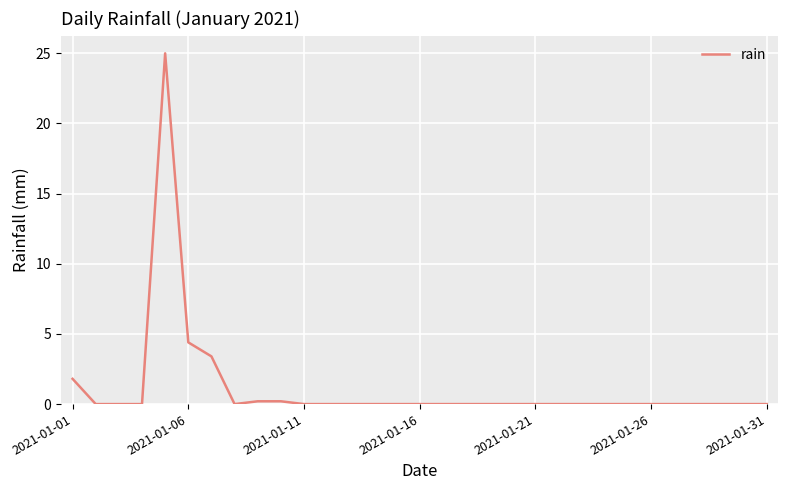

How many categories are shown in the chart?

31